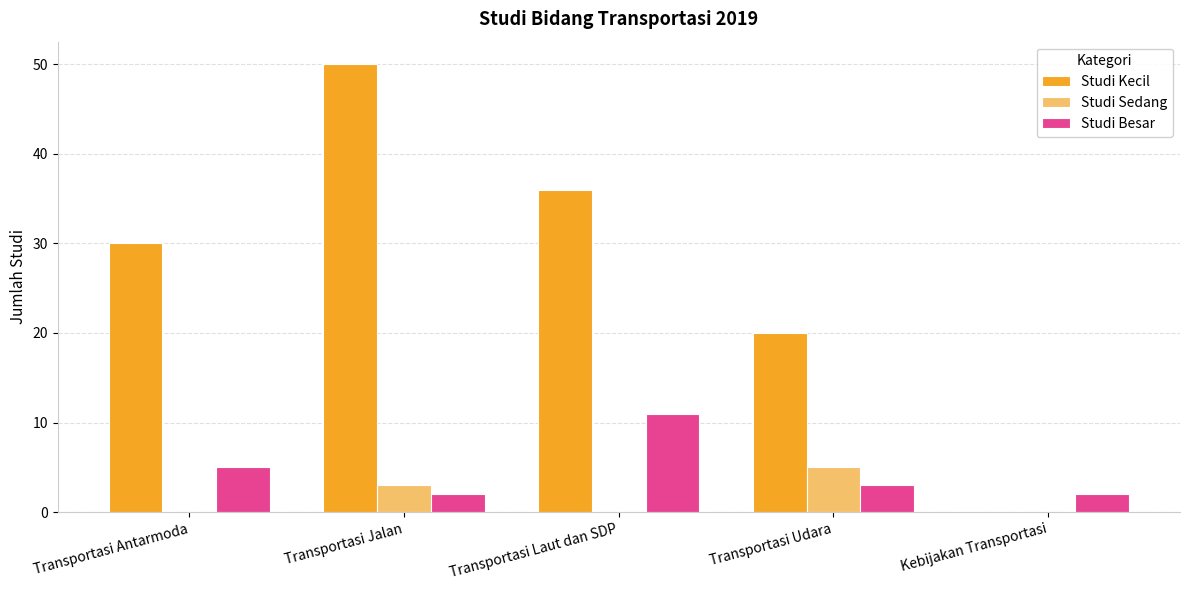

Is the value of Studi Kecil at Transportasi Udara greater than the value of Studi Sedang at Transportasi Jalan?

Yes